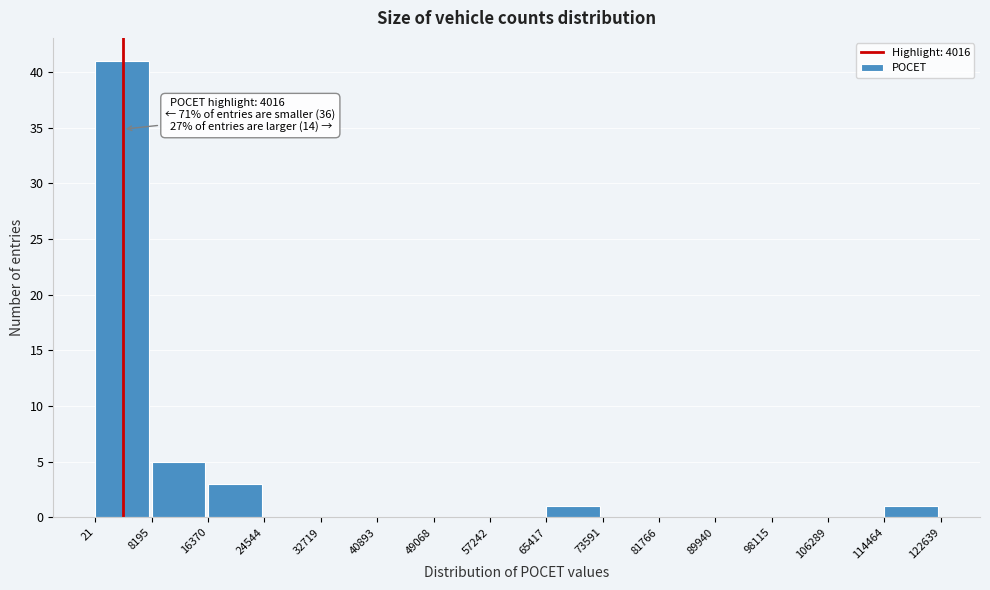

Over which range of the x-axis is the bar tallest?

21 to 8195